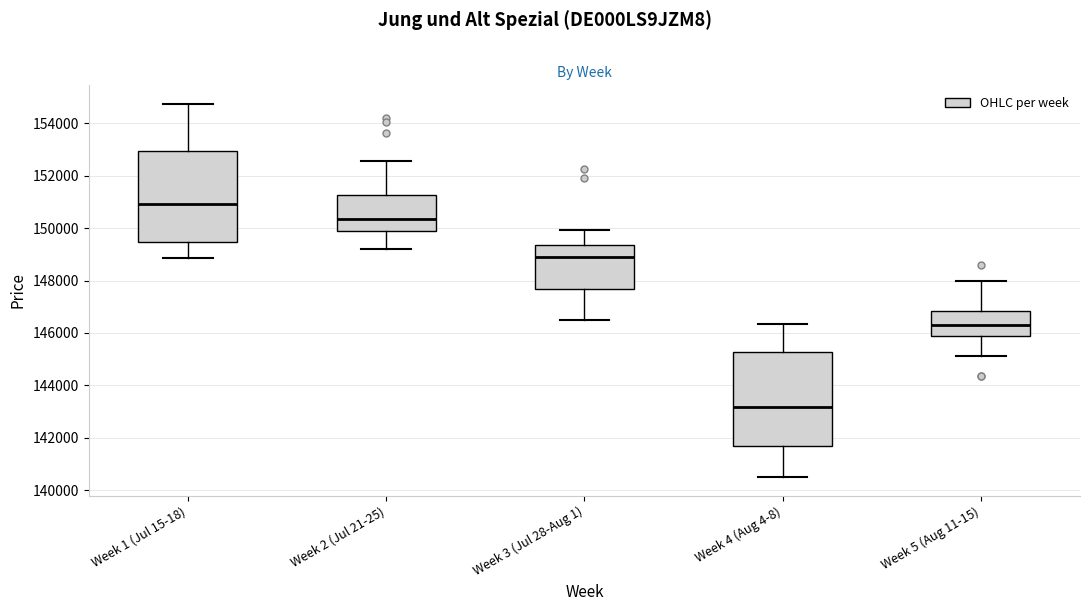

Where is the upper edge of the box for Week 3 (Jul 28-Aug 1) on the y-axis? The values are not printed on the chart, so give them approximately, as read against the axis.

149400